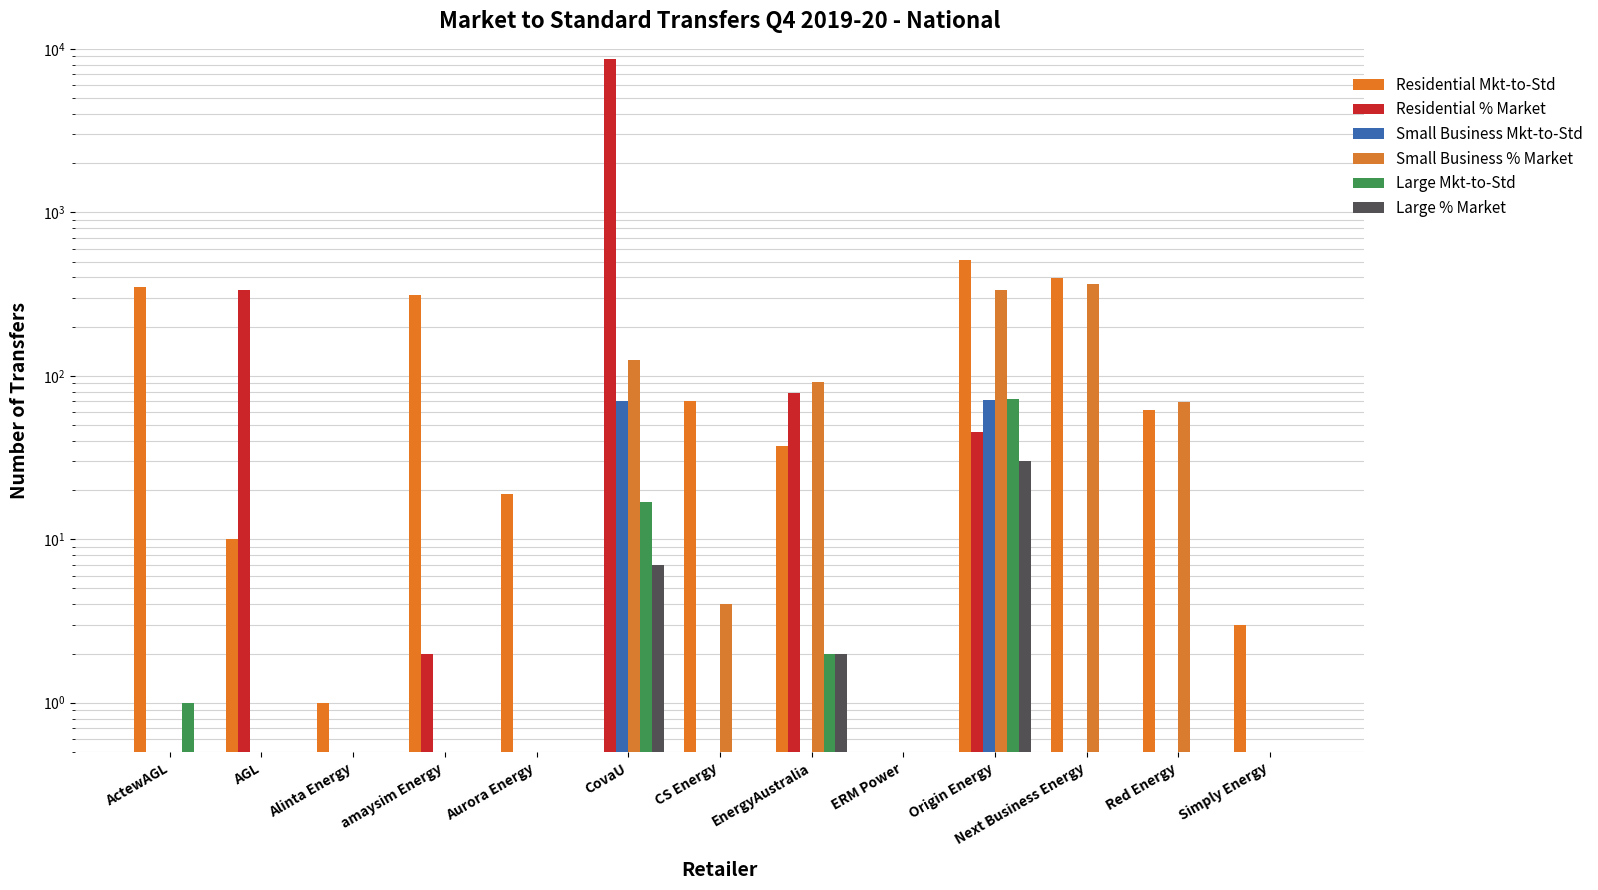

What is the difference between the maximum and second lowest values in the Residential % Market series?

8695.9